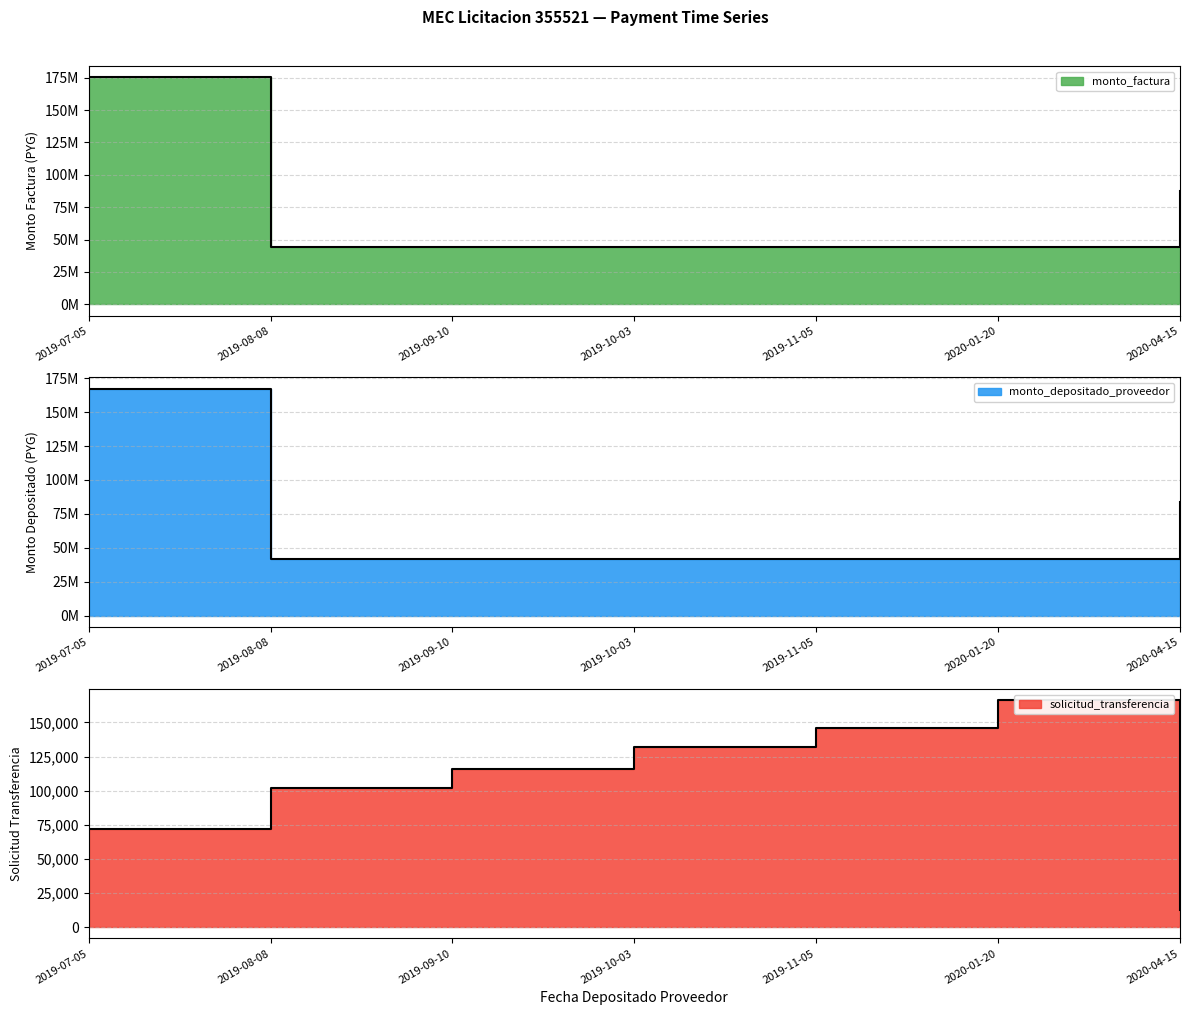

Read the monto_factura value at 2019-08-08, to the nearest 10.

41794900